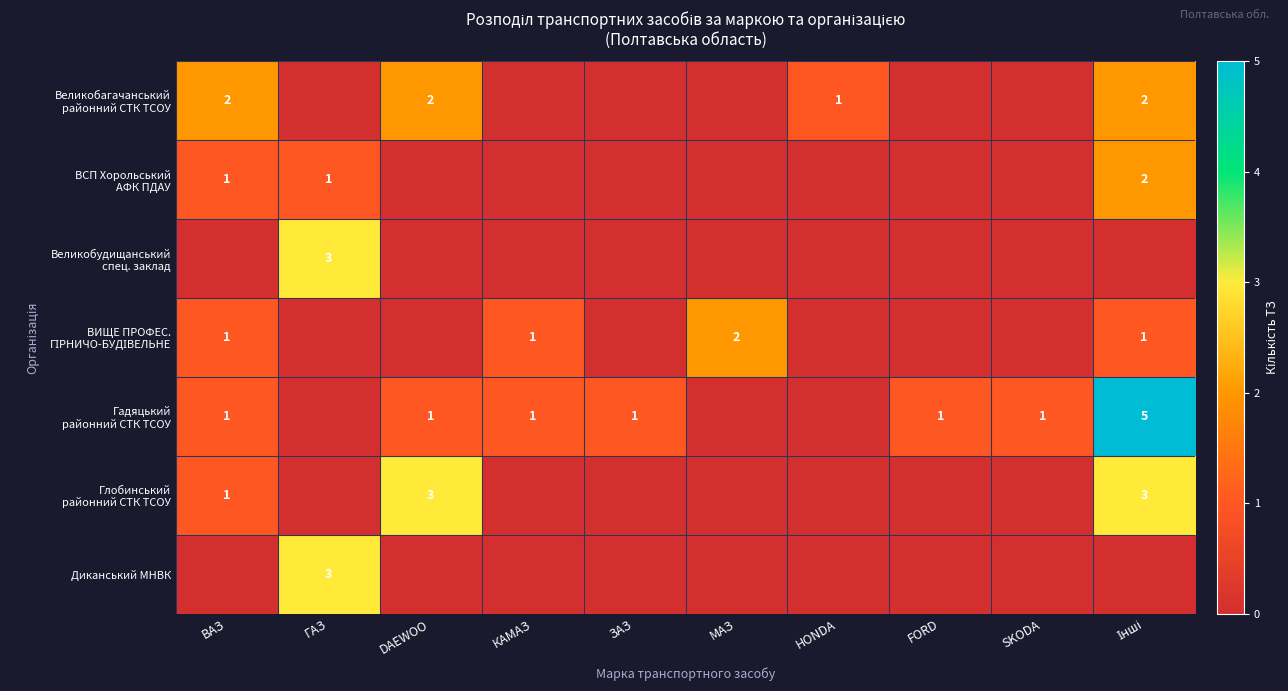

What is the difference between the highest and lowest values at КАМАЗ?

1